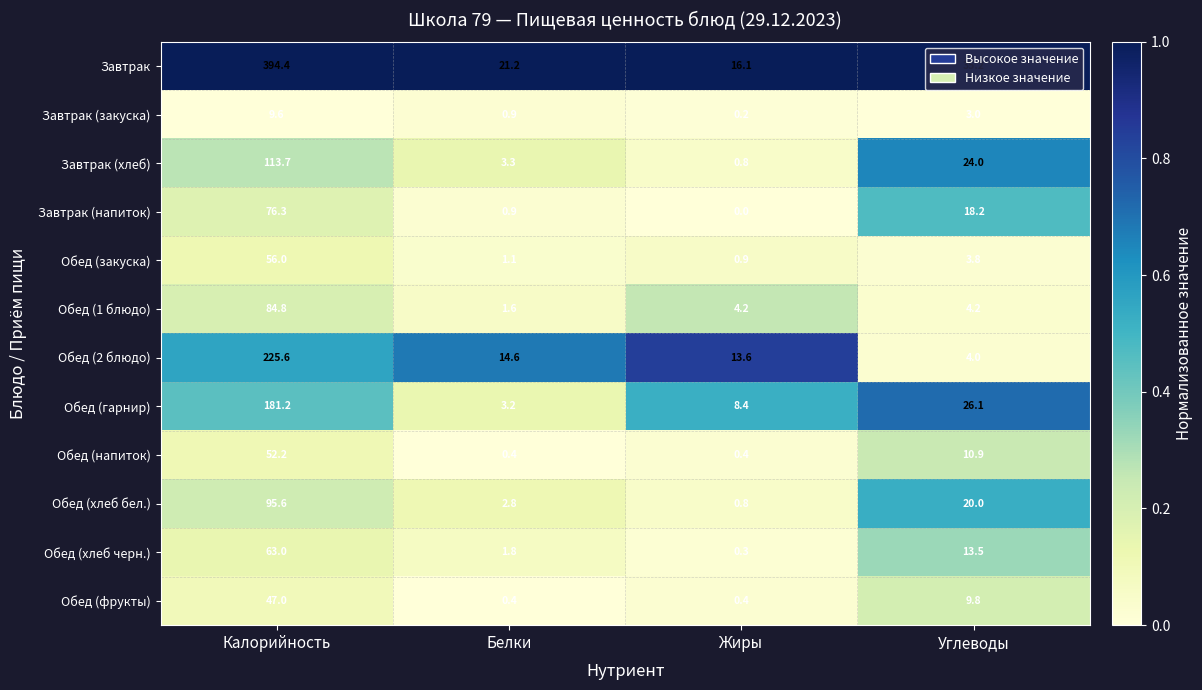

What is the greatest value displayed?

394.4